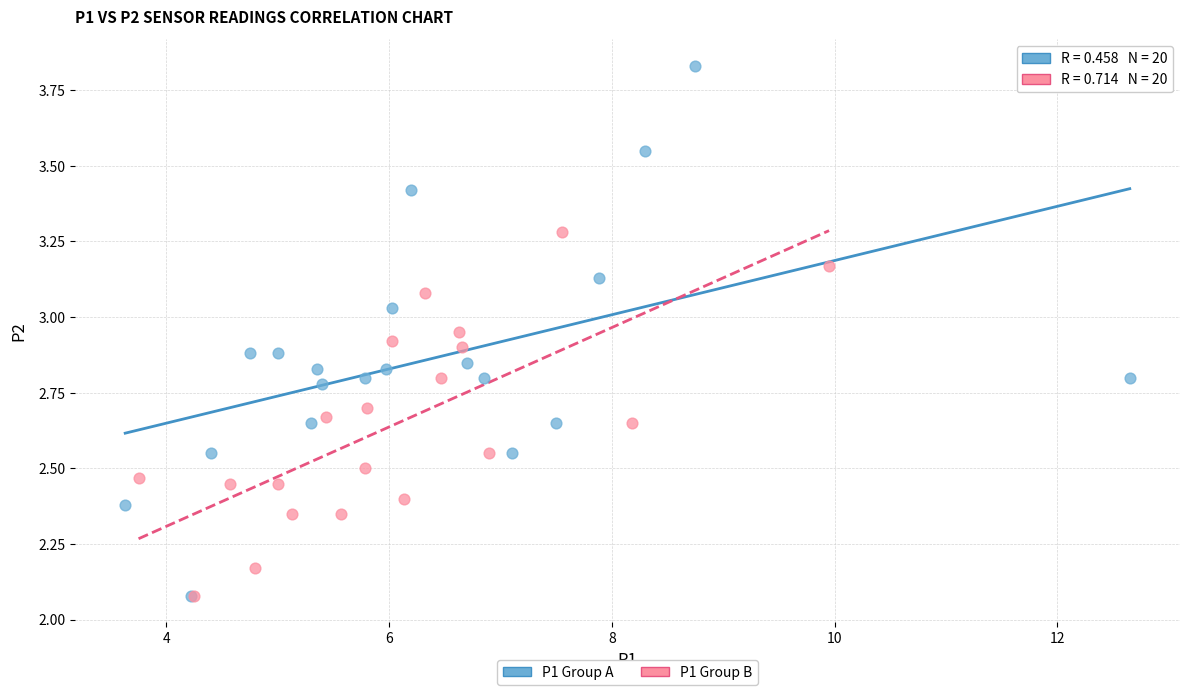

Which series reaches the maximum Y coordinate?

P1 Group A